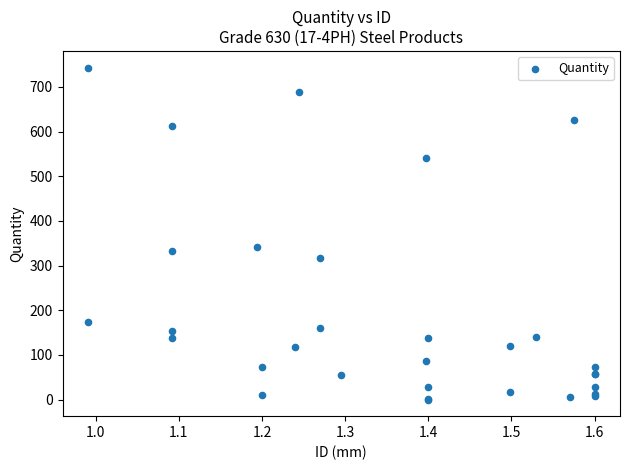

What Y value in the scatter plot is closest to 371?

342.2